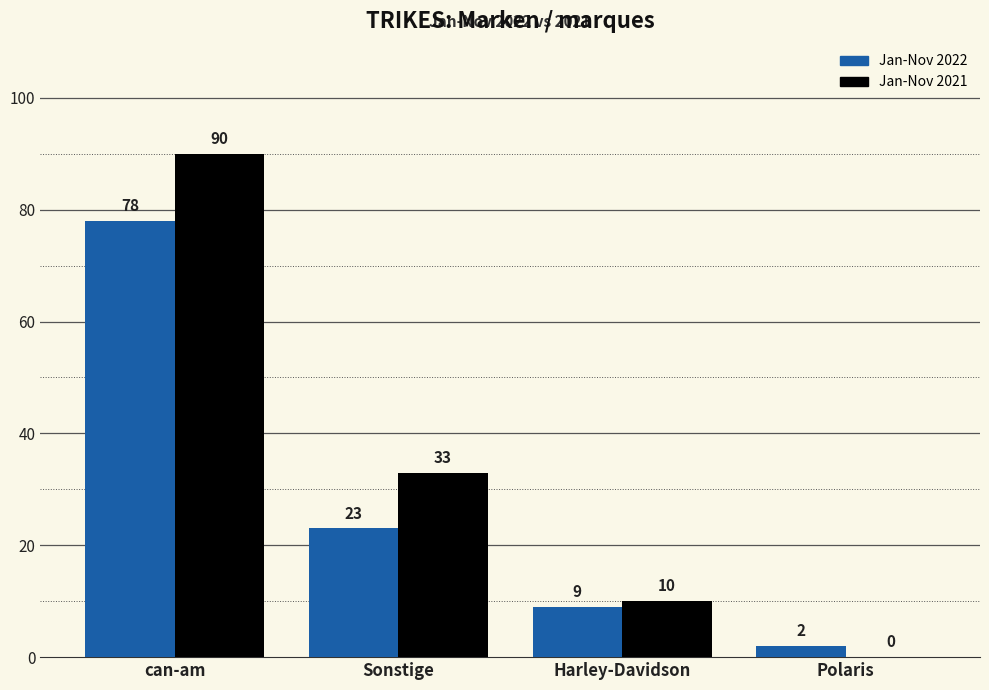

Is it true that Jan-Nov 2021 equals 33 at Sonstige?

True